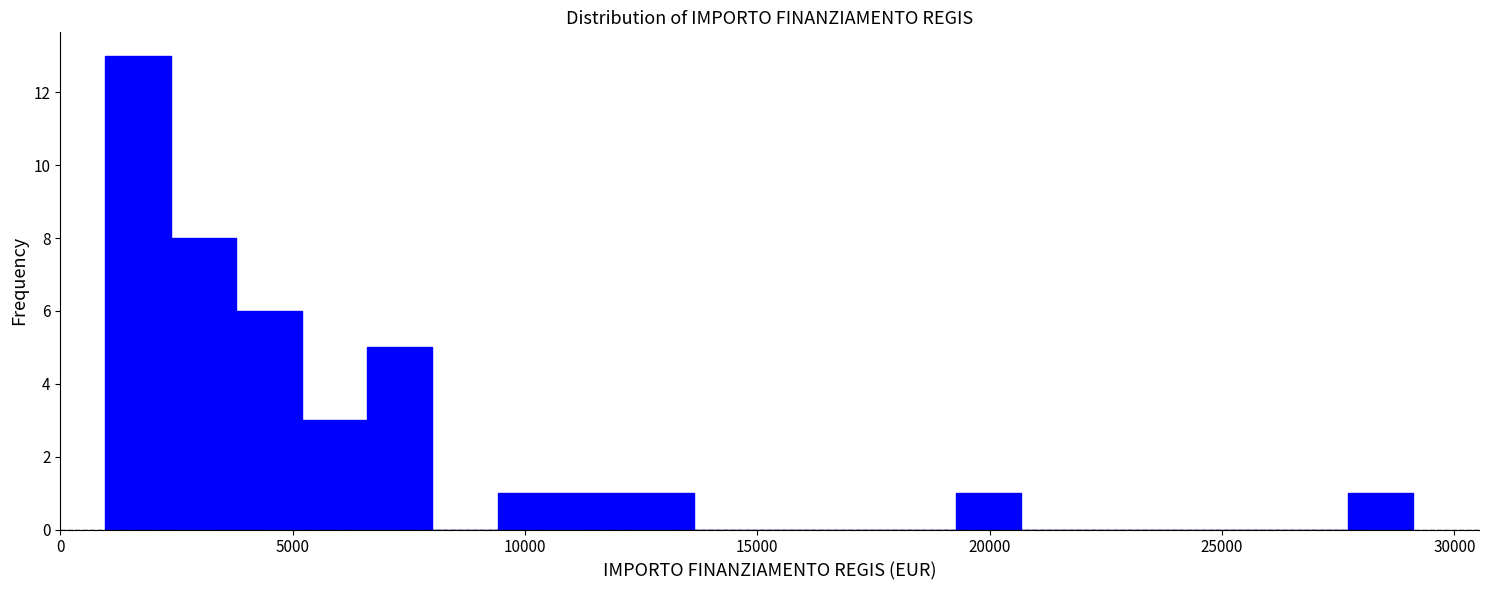

Read against the x-axis, roughly where is the centre of the tallest bar?

1500